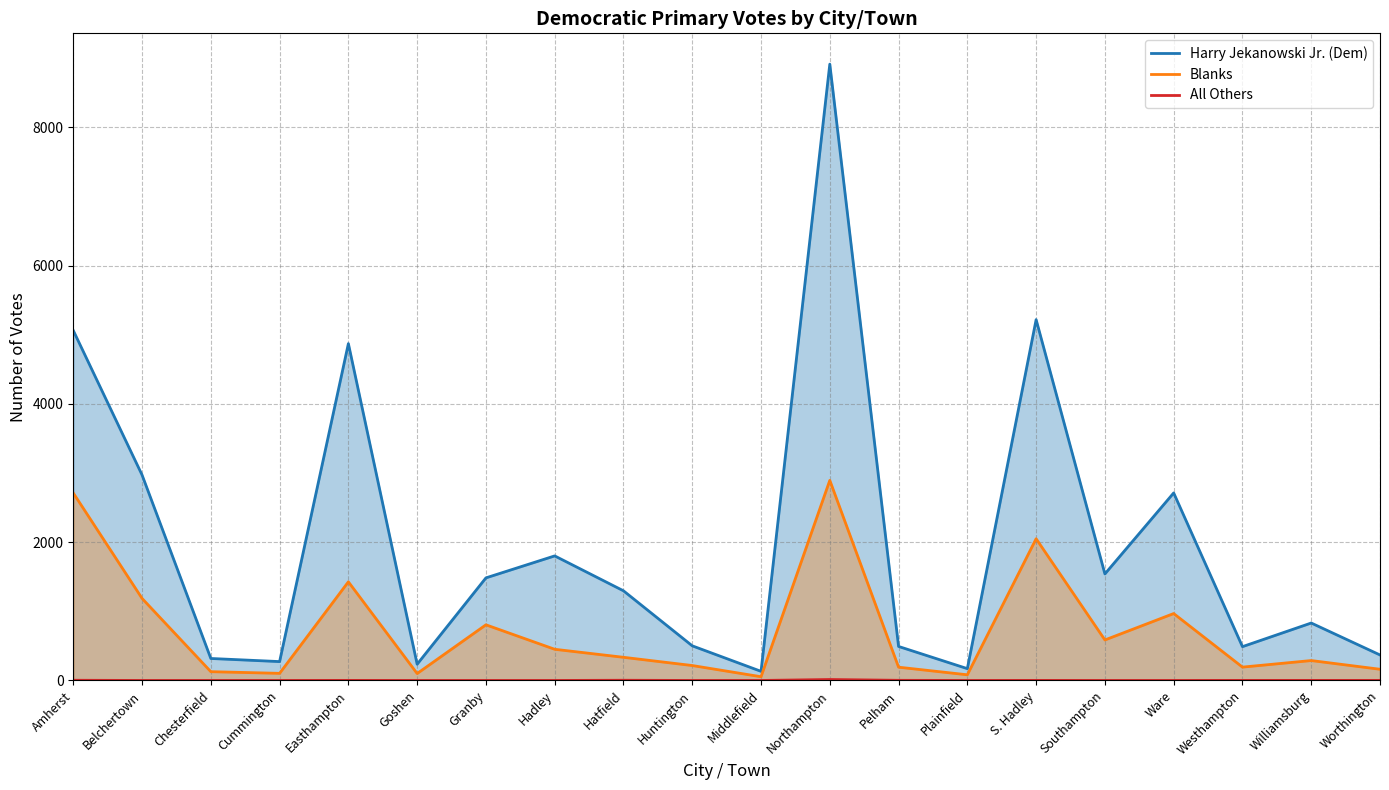

Which series has the largest total across all categories?

Harry Jekanowski Jr. (Dem)